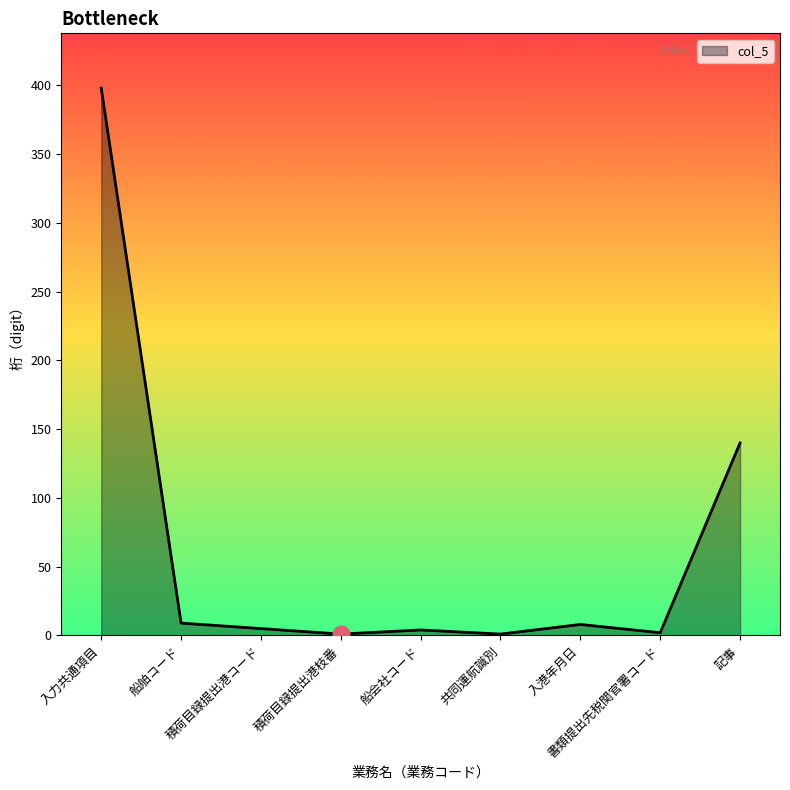

What is the maximum value shown in the chart?

398